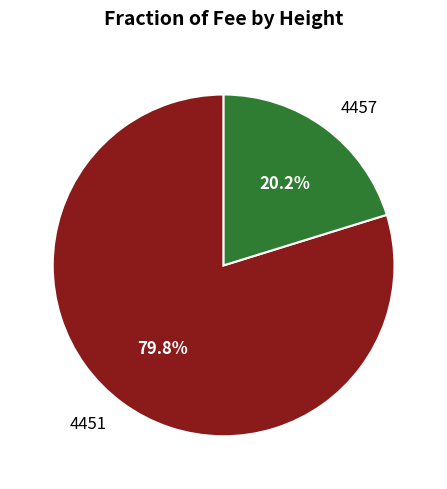

Is there any slice that represents more than half of the pie?

Yes